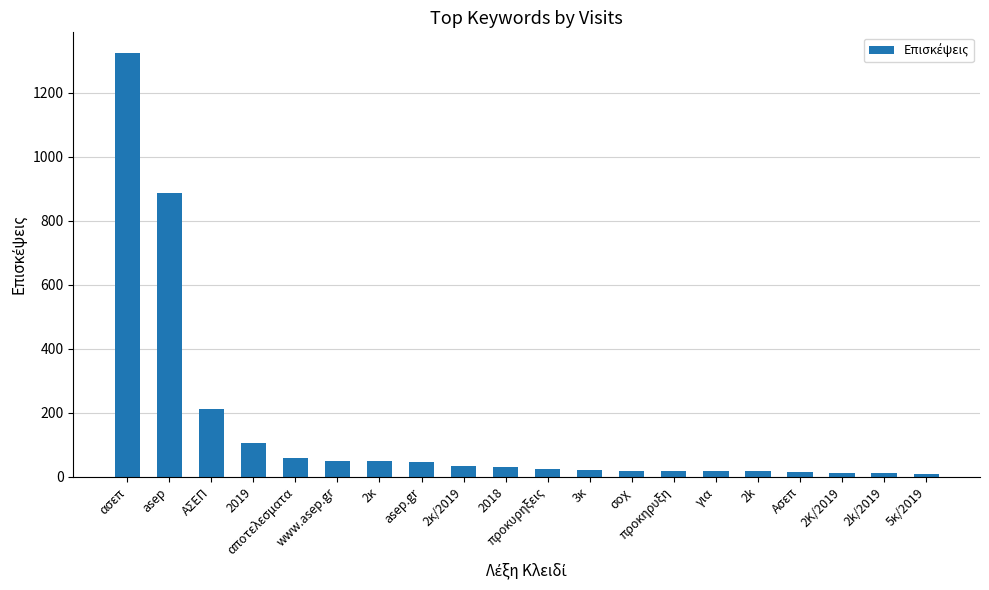

Where is the data nearest to the value 666?

asep